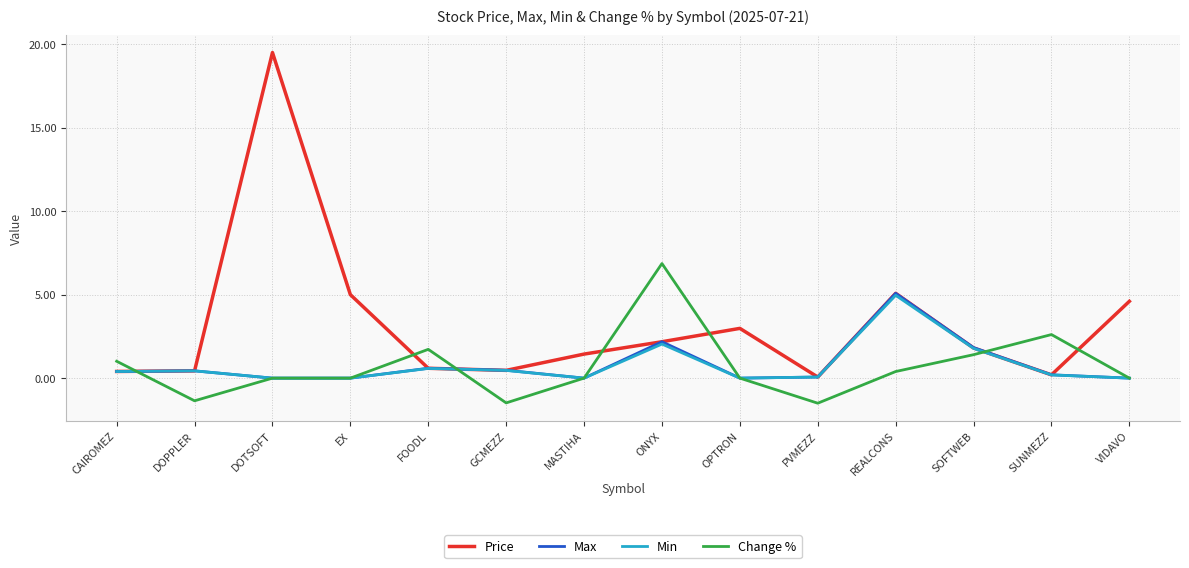

What are all the series names shown in the legend?

Price, Max, Min, Change %